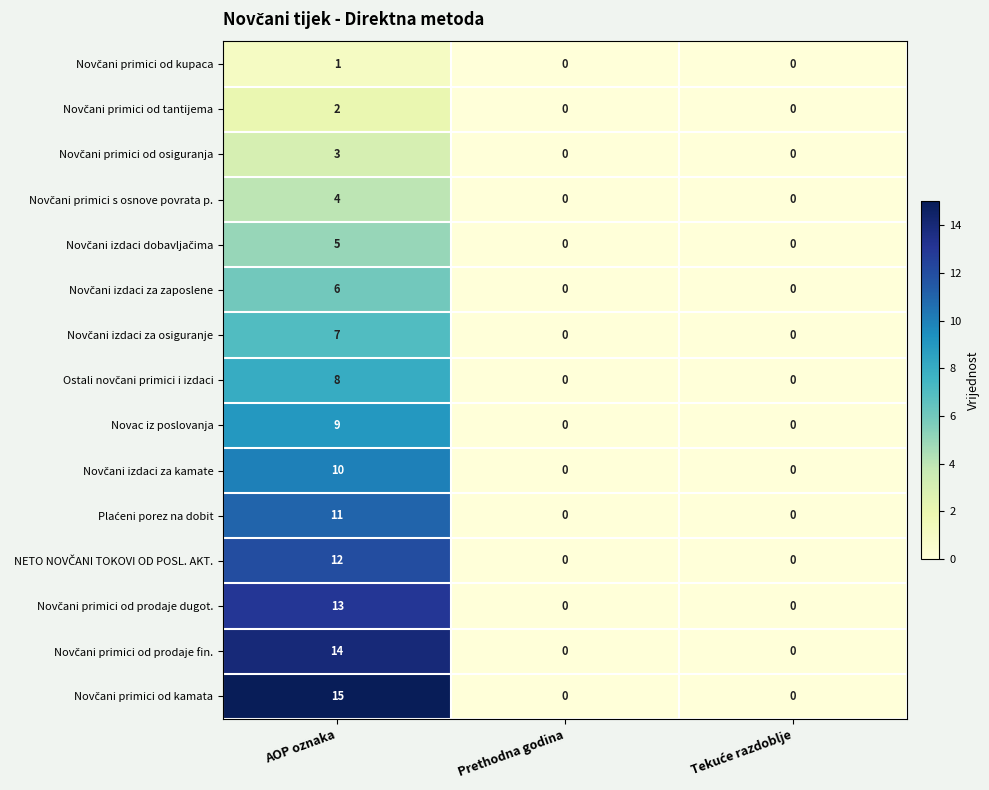

At which category is the sum across all series the highest?

AOP oznaka